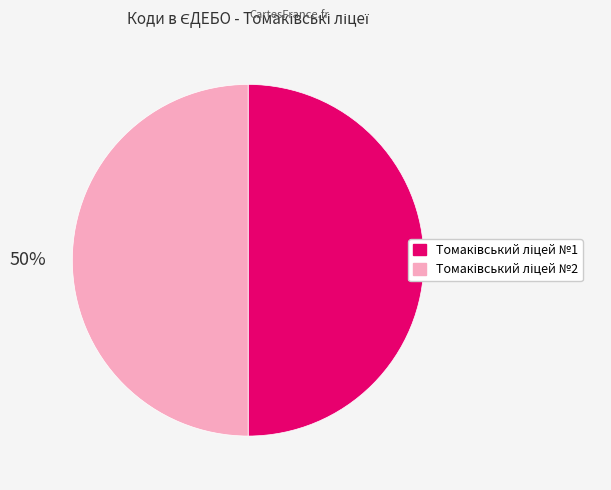

To the nearest percent, what is the average slice percentage?

50%